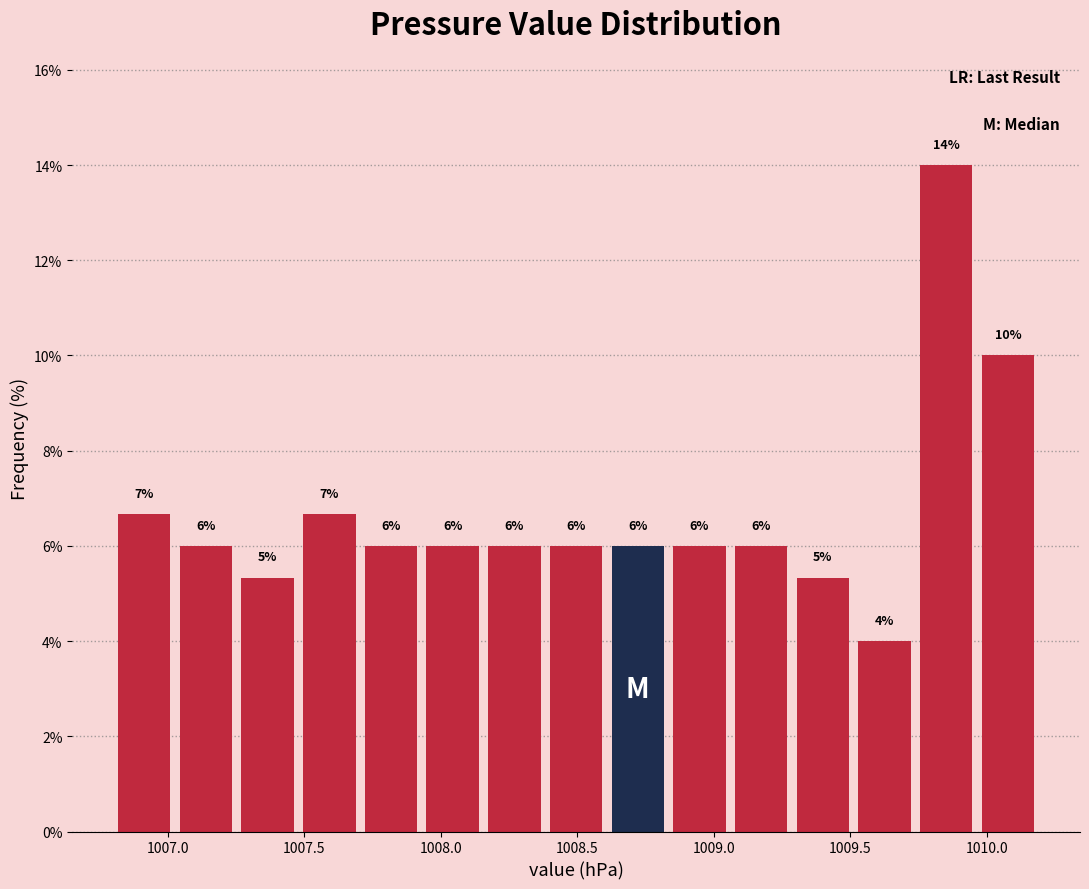

Which range on the x-axis has the tallest bar?

1009.75 to 1009.95